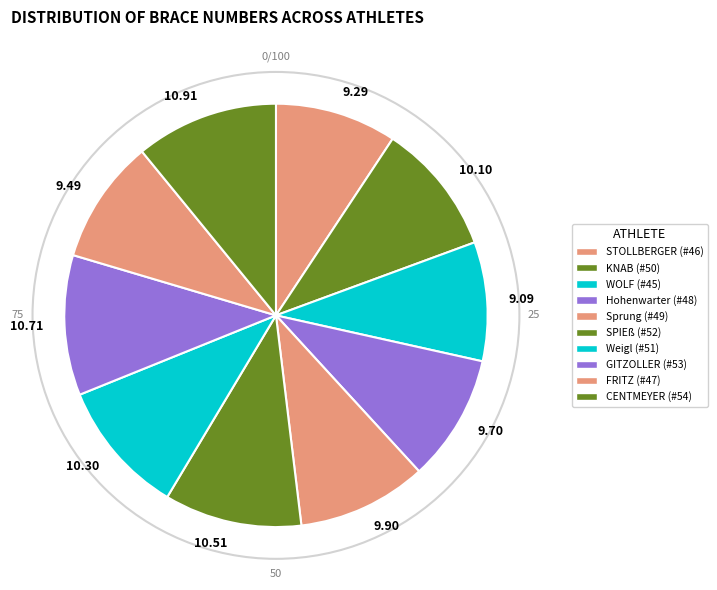

What is the ratio of the value at 9.29 to the value at 10.51?

0.9